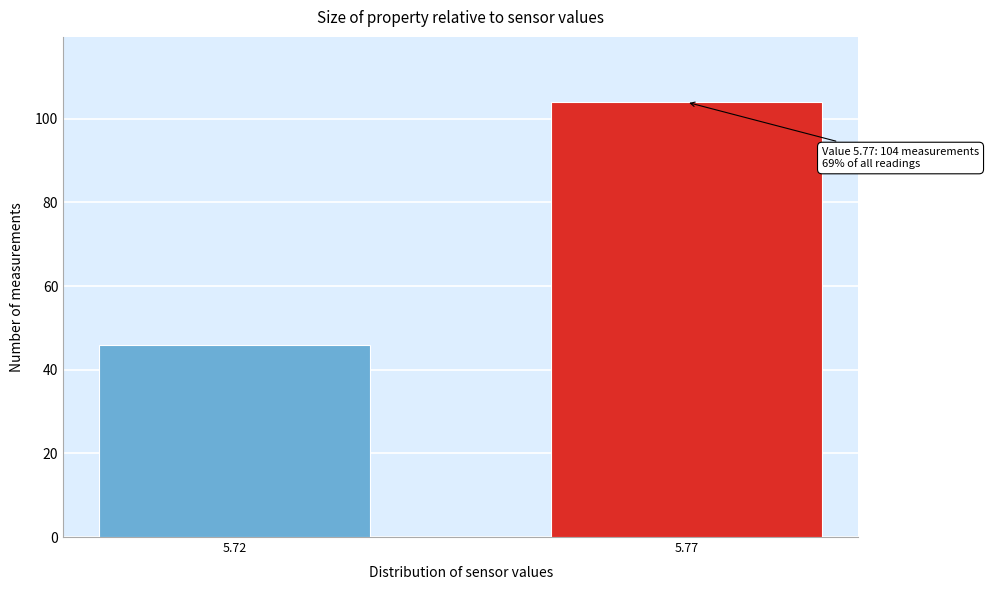

Reading right to left, extract all data points from this chart.

104	46